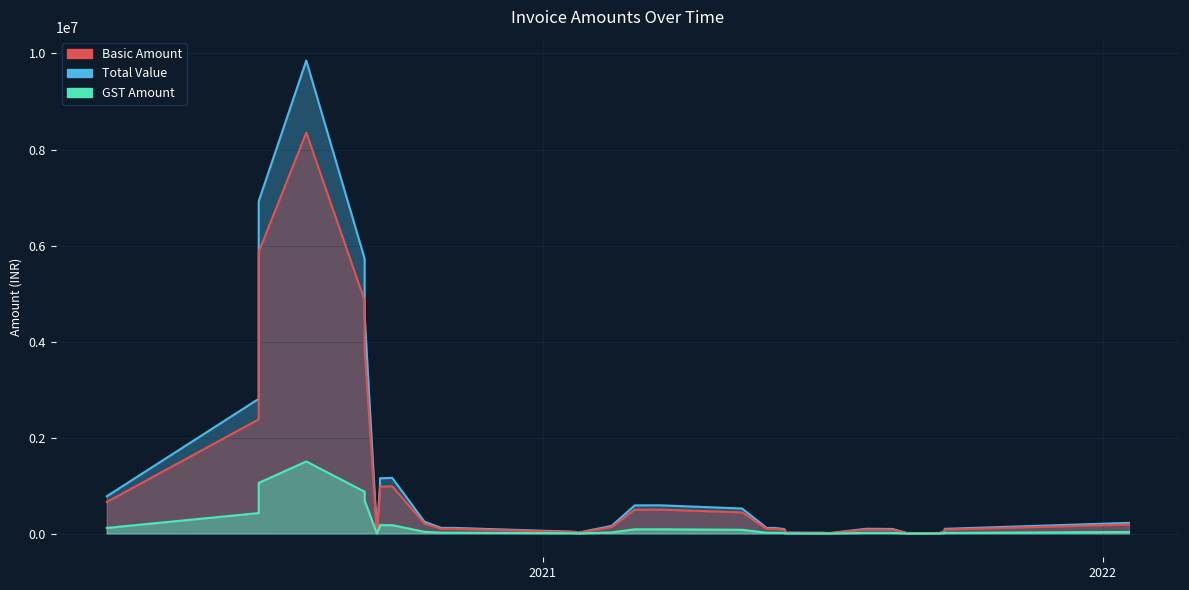

True or false: Total Value has a value of 6532.7 at 2.

False